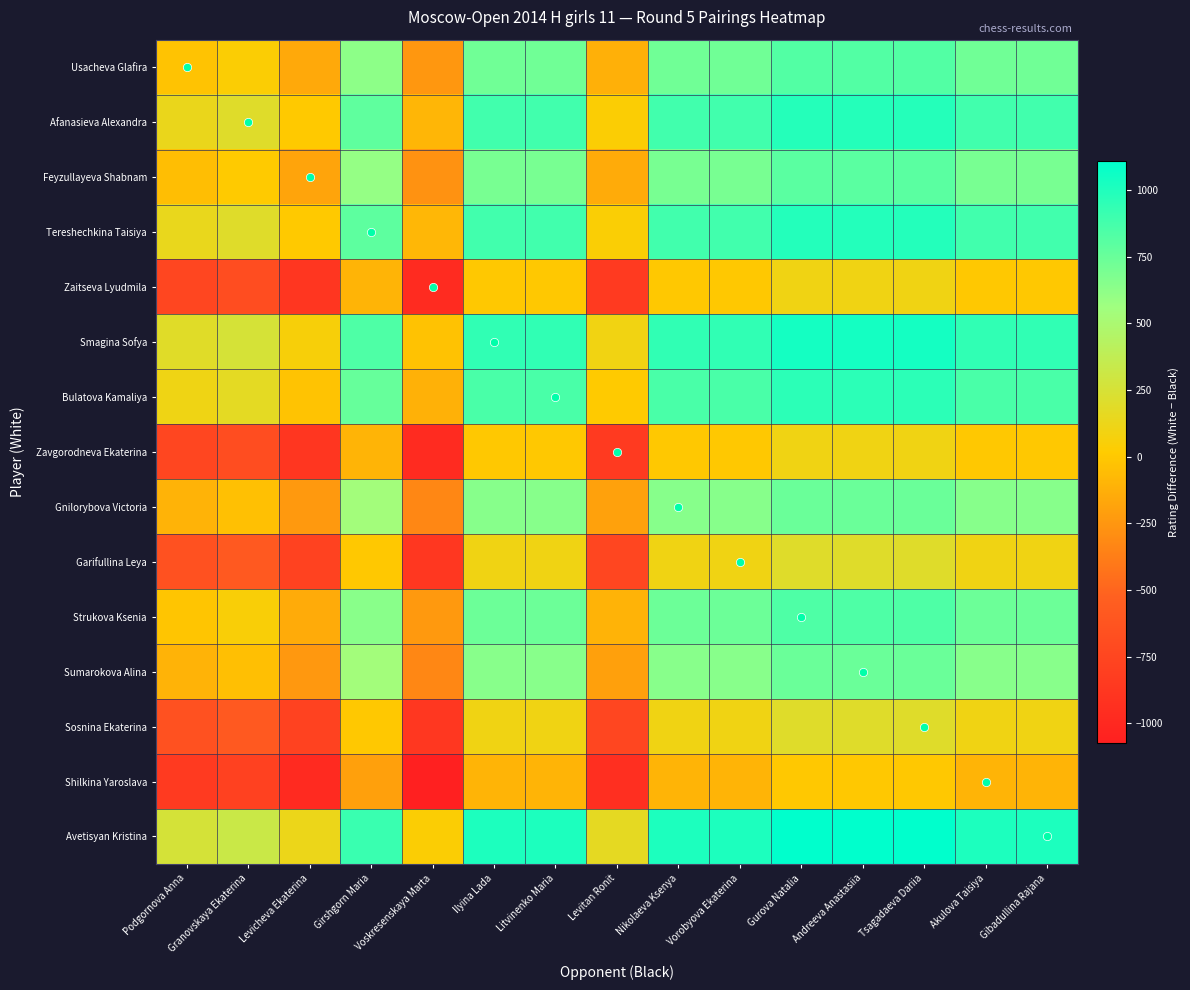

Which category has the highest value across all series?

Gurova Natalia